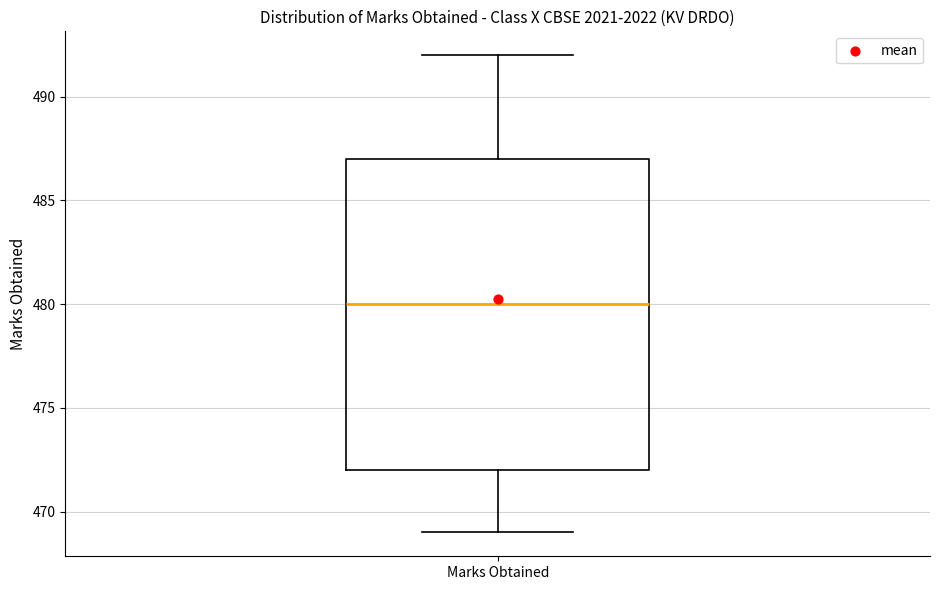

Transcribe this box plot: give where the median line is, the range the box spans, and where the two whiskers end, as read against the y-axis. The values are not printed on the chart, so give them approximately, as read against the axis.

median 480, box 472 to 487, whiskers 469 to 492